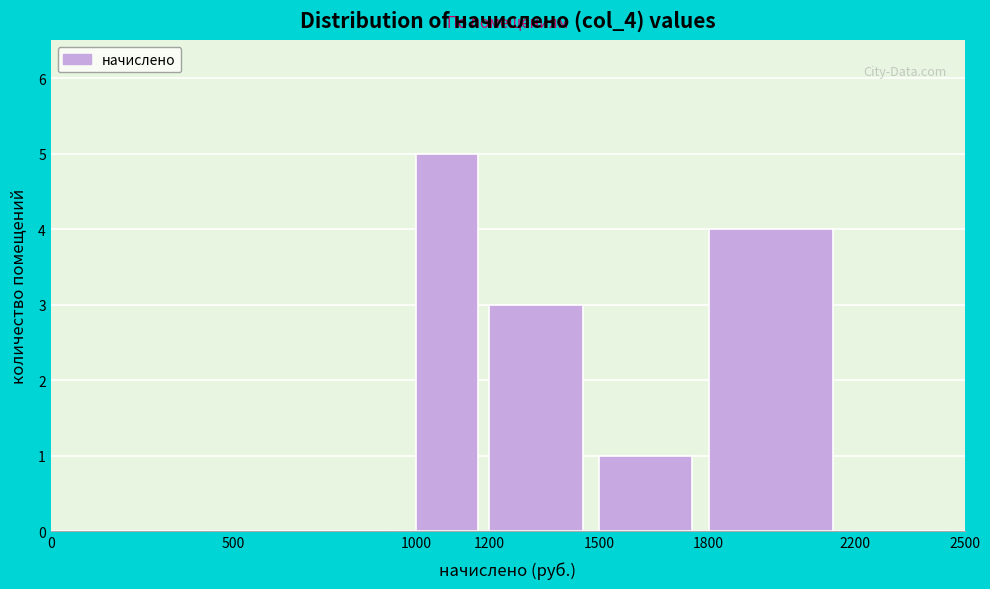

Which range on the x-axis has the tallest bar?

1000 to 1200